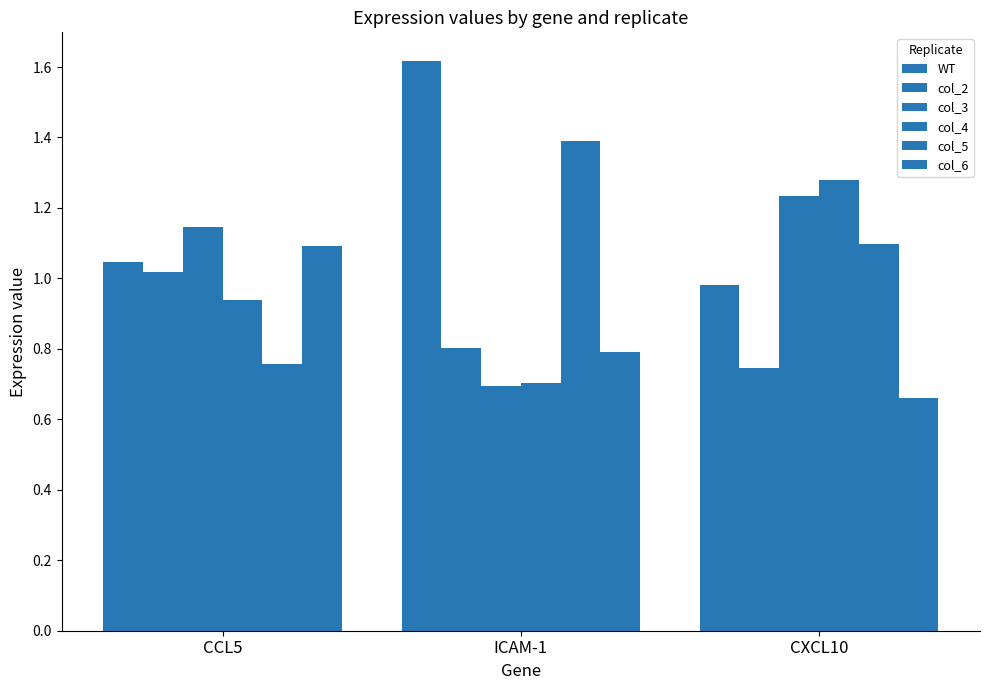

How many bars are there in each group?

6